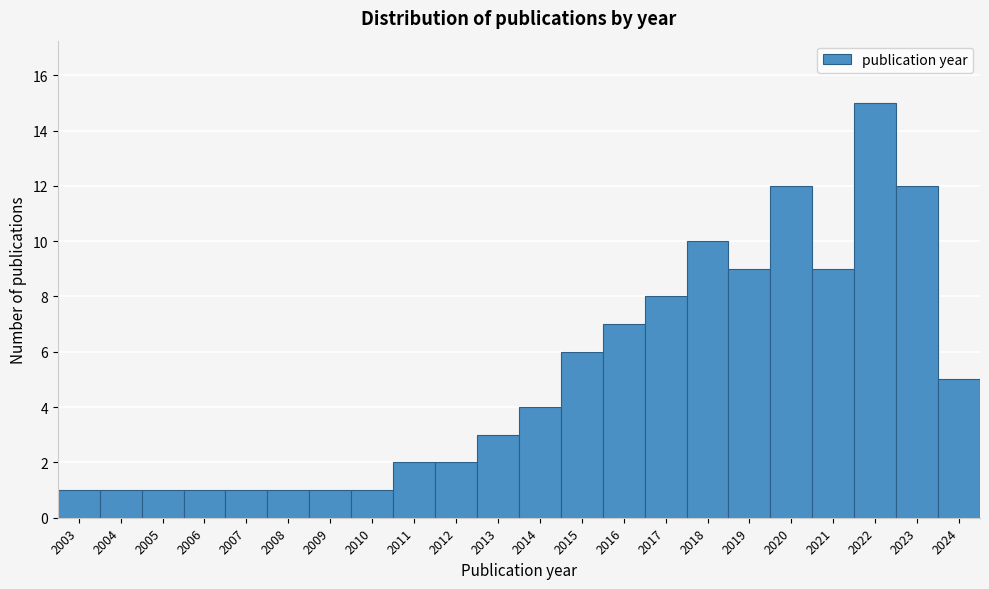

Reading left to right, what are all the values shown in this chart?

2003=1	2004=1	2005=1	2006=1	2007=1	2008=1	2009=1	2010=1	2011=2	2012=2	2013=3	2014=4	2015=6	2016=7	2017=8	2018=10	2019=9	2020=12	2021=9	2022=15	2023=12	2024=5